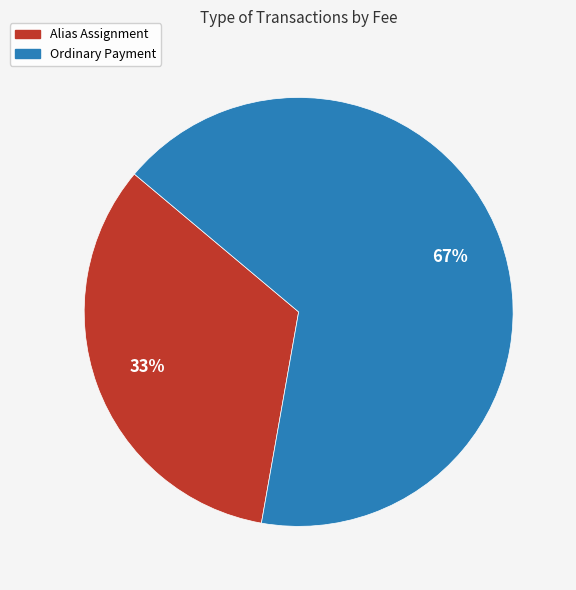

Count the number of slices in the pie.

2